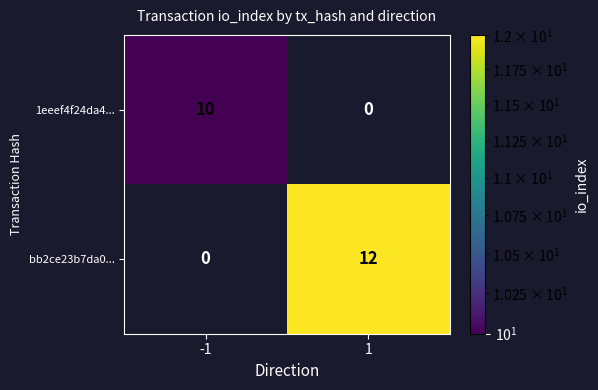

The bb2ce23b7da0... series shows -5 at -1. True or false?

False